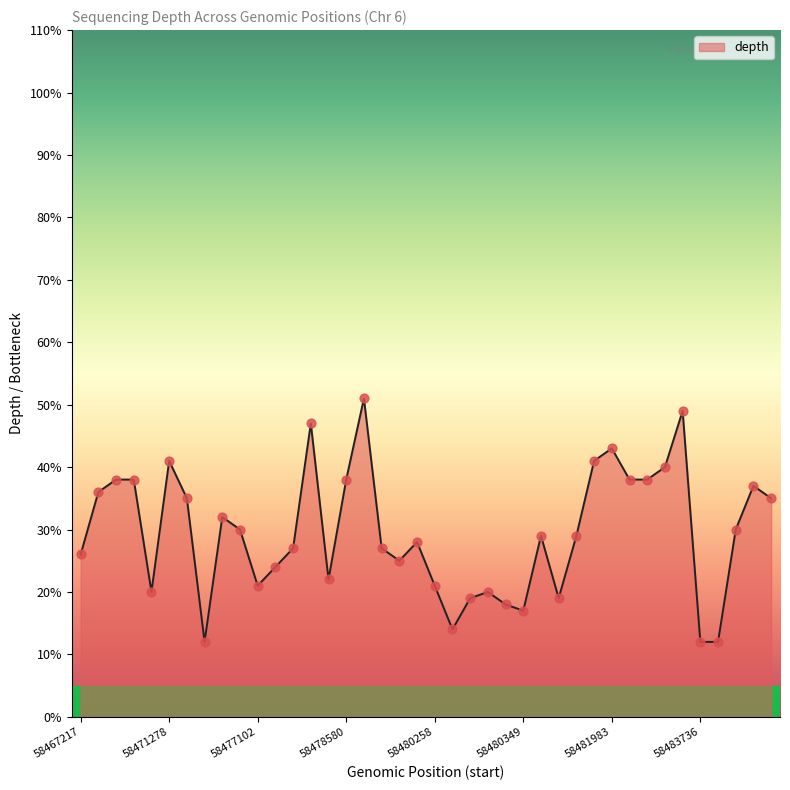

What is the difference between the maximum and minimum values?

39